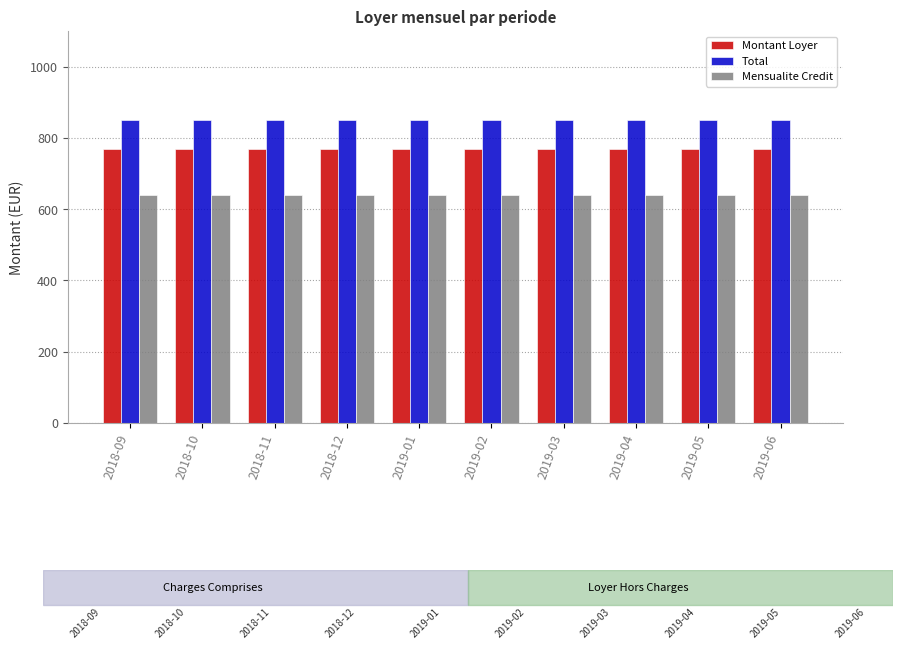

Is it true that Mensualite Credit equals 640.9 at 2018-12?

True